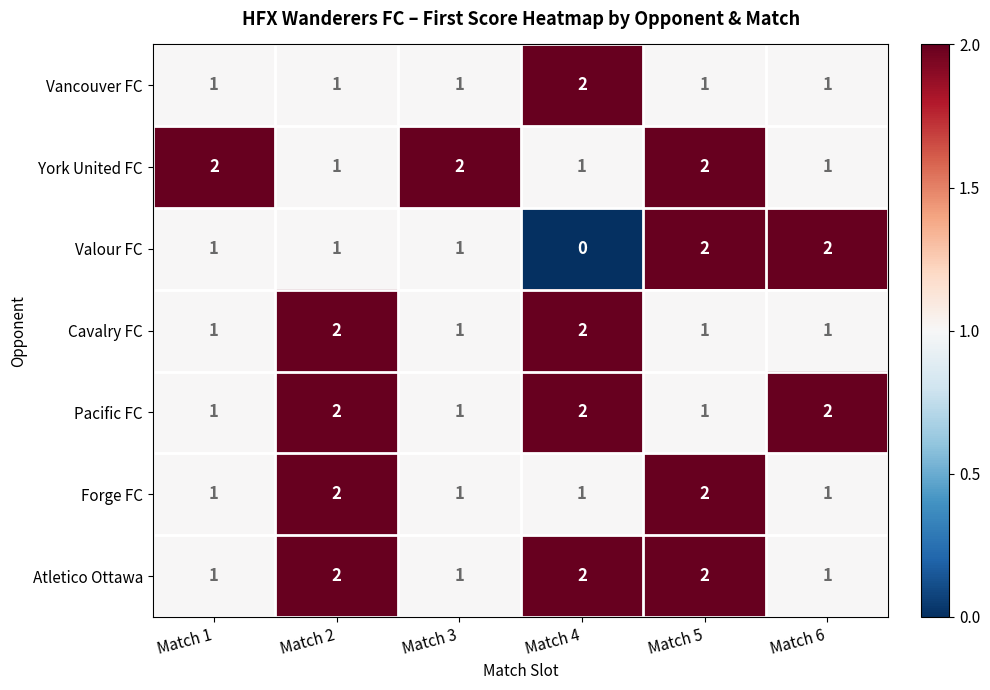

Count the number of categories in the chart.

6